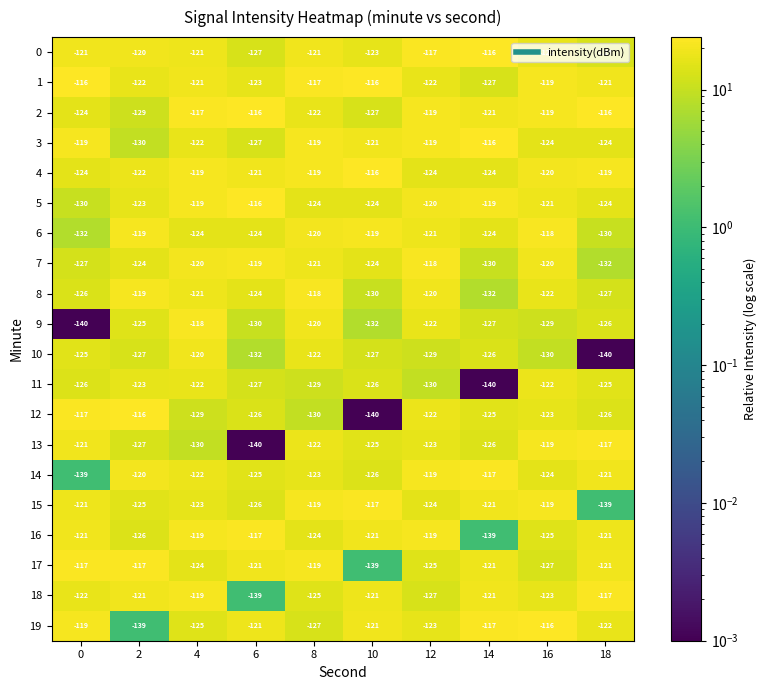

How many values in the 9 series are below -126?

5